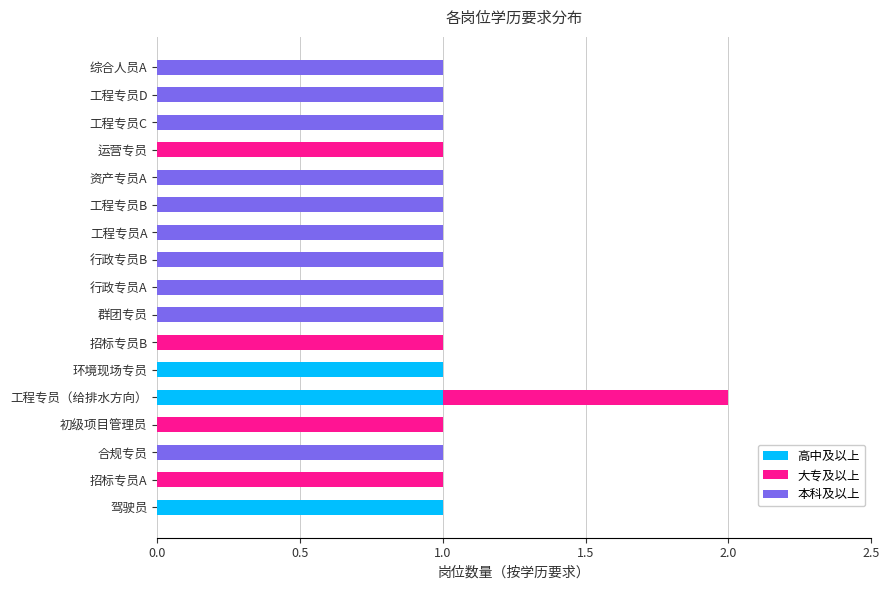

What is the sum of all 高中及以上 values?

3